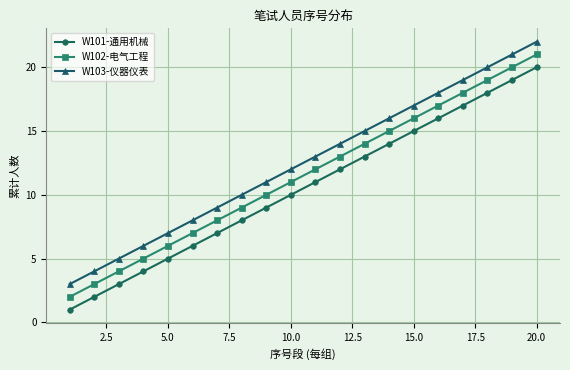

List the series in order of their peak value, lowest first.

W101-通用机械, W102-电气工程, W103-仪器仪表